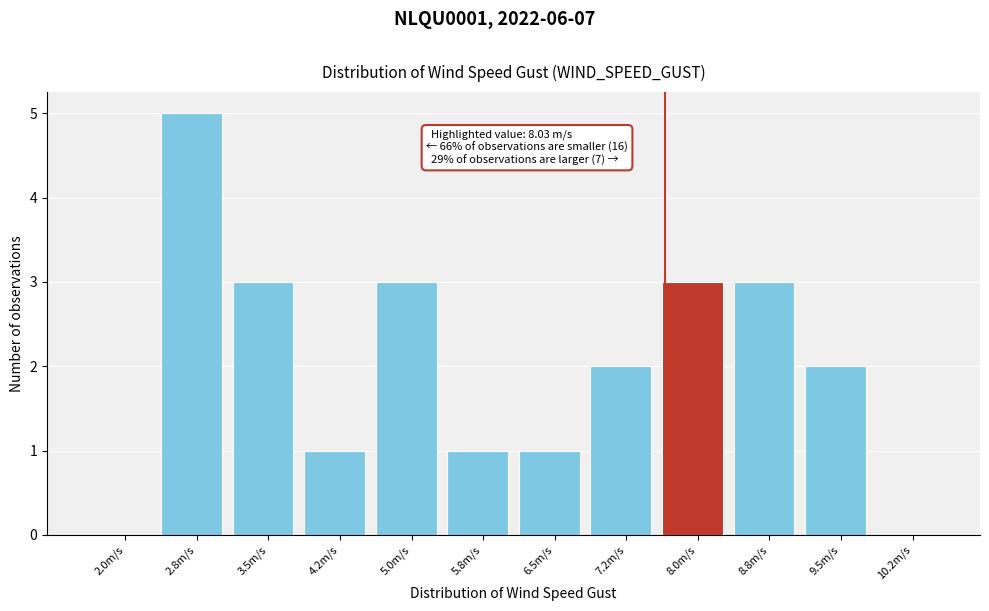

True or false: the data shows 1 at 4.2m/s.

True